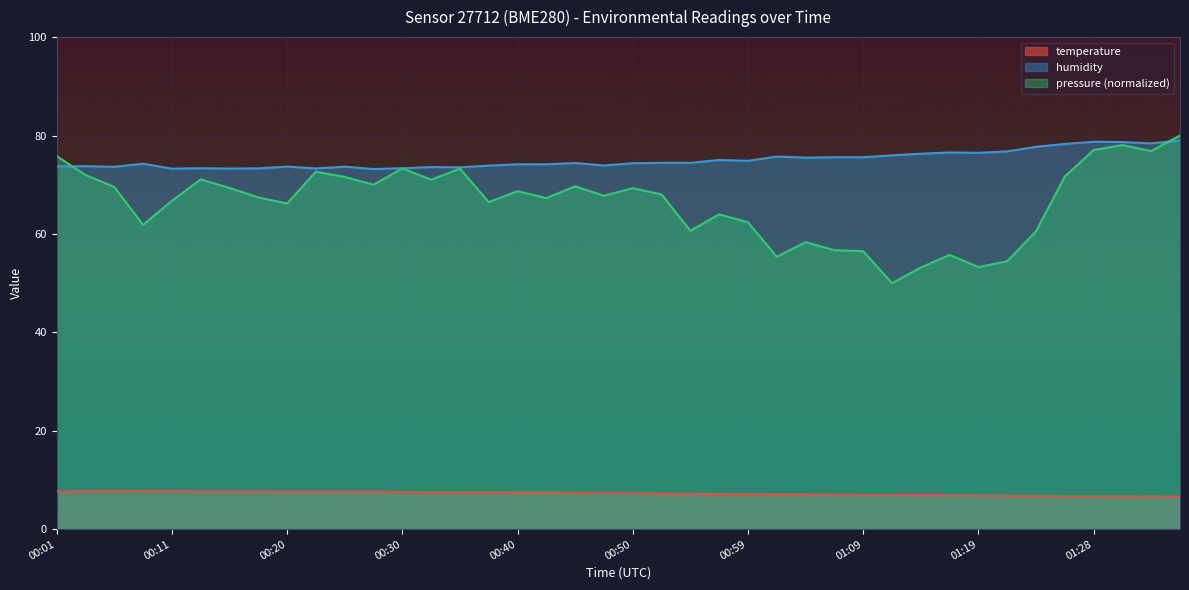

True or false: temperature and humidity intersect in this chart.

False